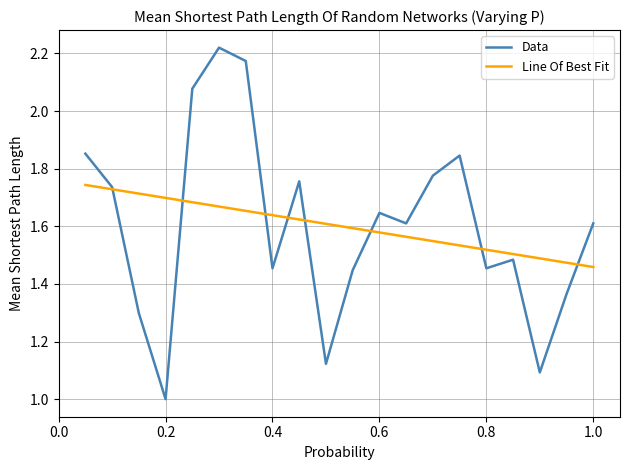

True or false: Line Of Best Fit has more than 2 interior local peaks.

False